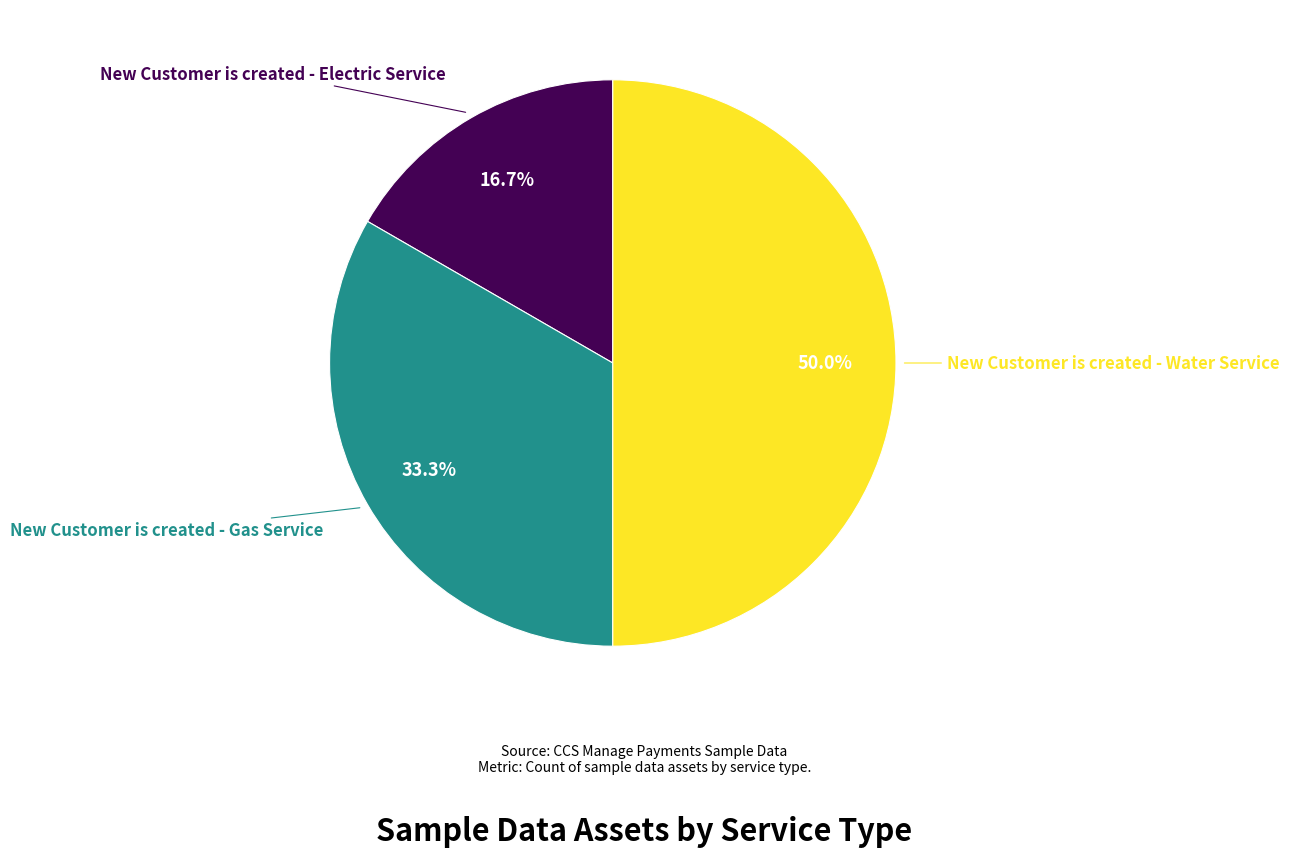

How many slices are in this pie chart?

3